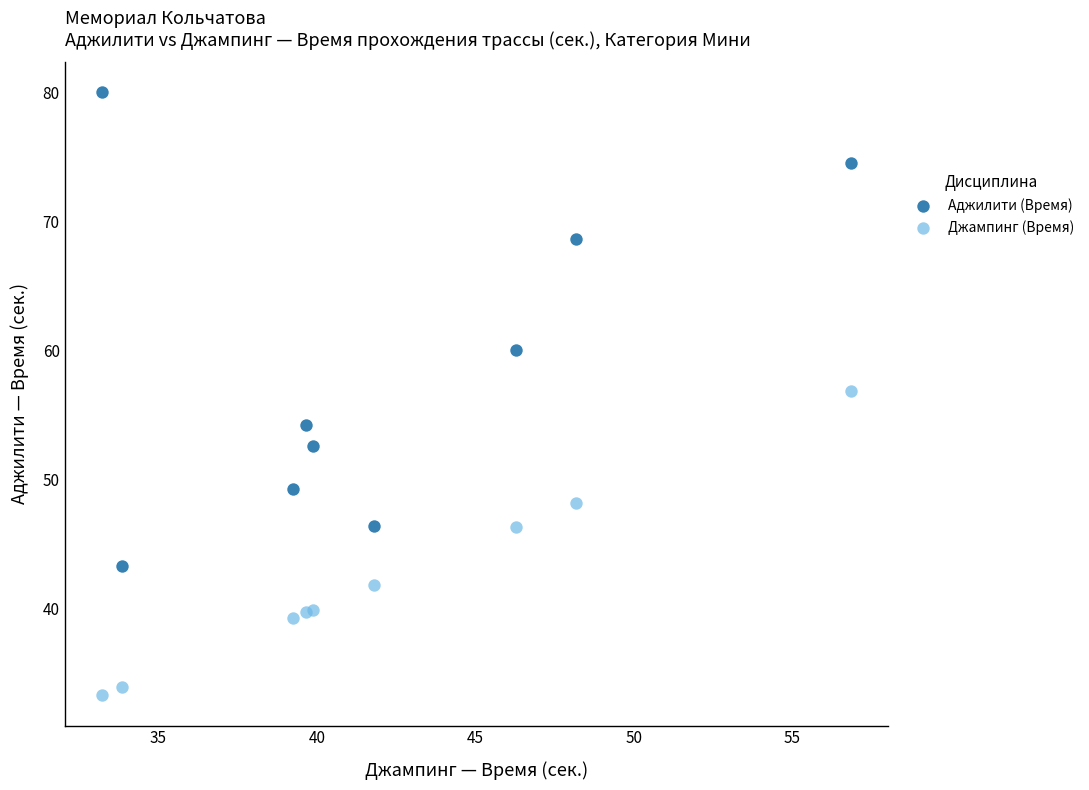

In the Аджилити (Время) series, what Y value is closest to 61?

60.0